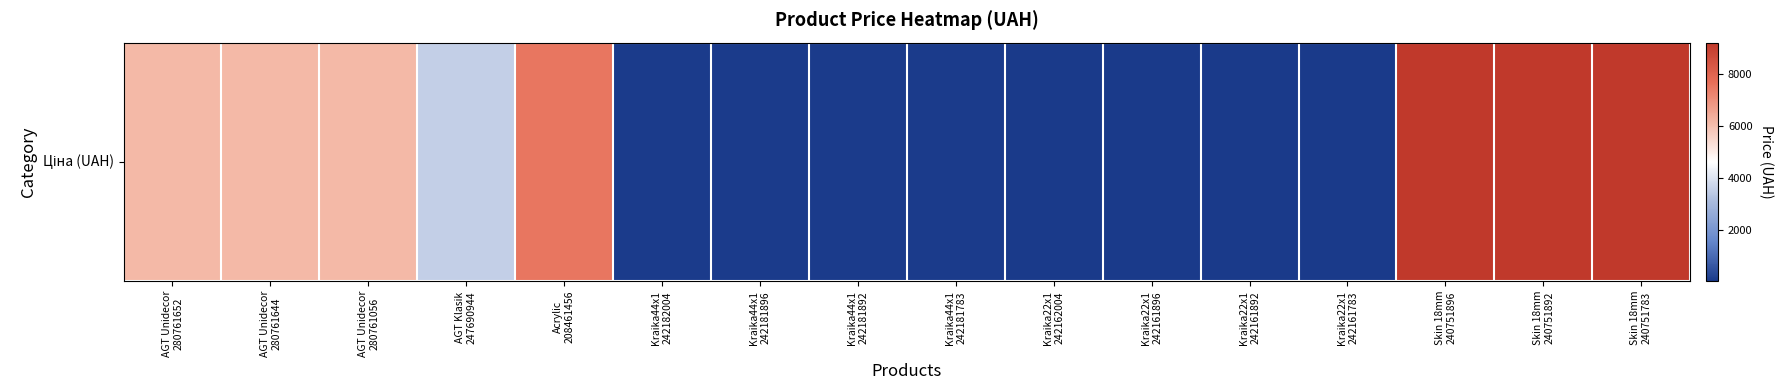

What is the change in value from Kraika44x1
242181783 to Skin 18mm
240751783?

+9074.2